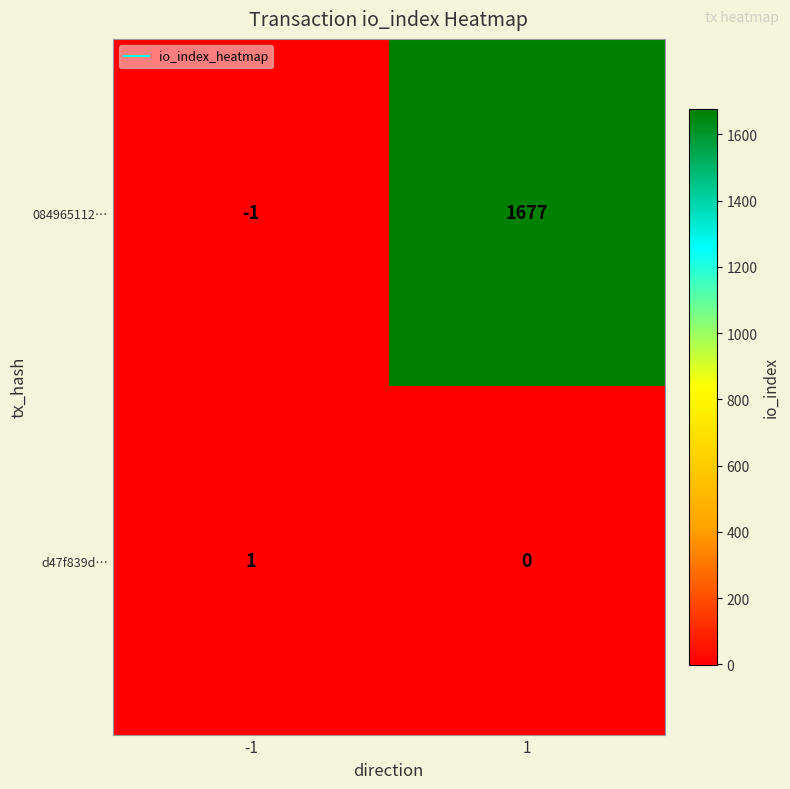

Rank the series by their maximum value, from lowest to highest.

d47f839d…, 084965112…